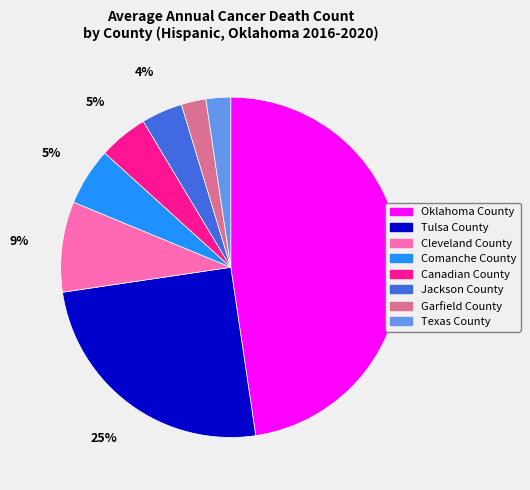

Combined, do Comanche County and Jackson County account for over 50%?

No